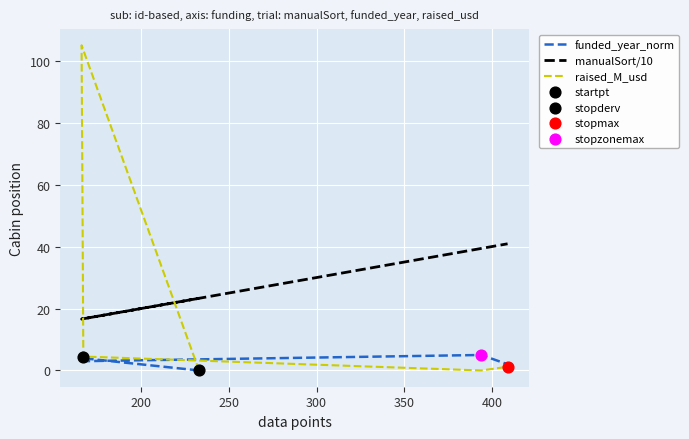

Which series has the largest Y range (max minus min)?

raised_M_usd